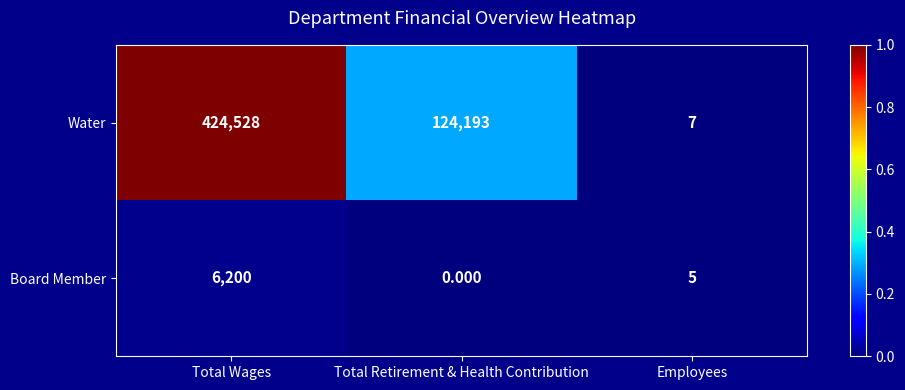

List the series in order of their peak value, lowest first.

Board Member, Water